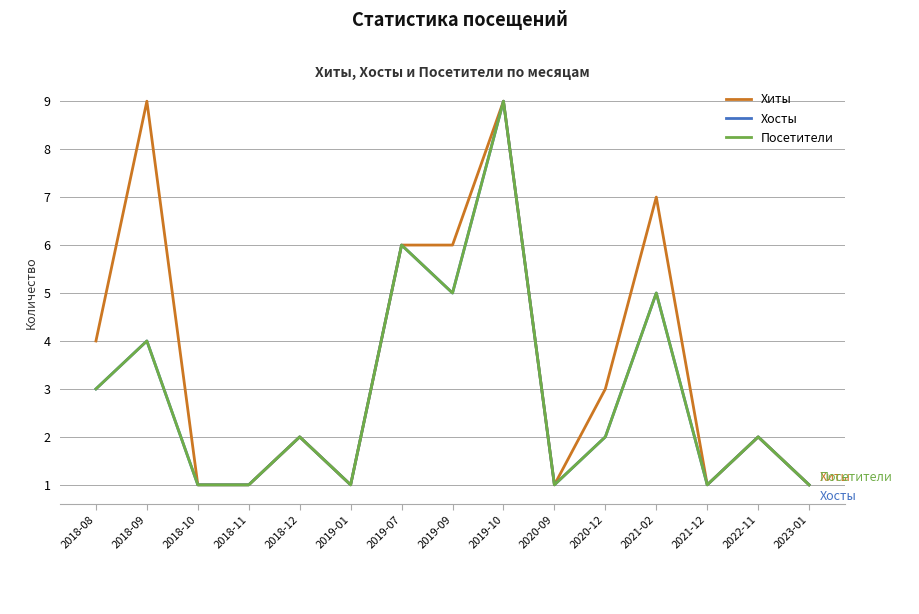

True or false: Хосты has more than 0 points higher than both neighbors.

True